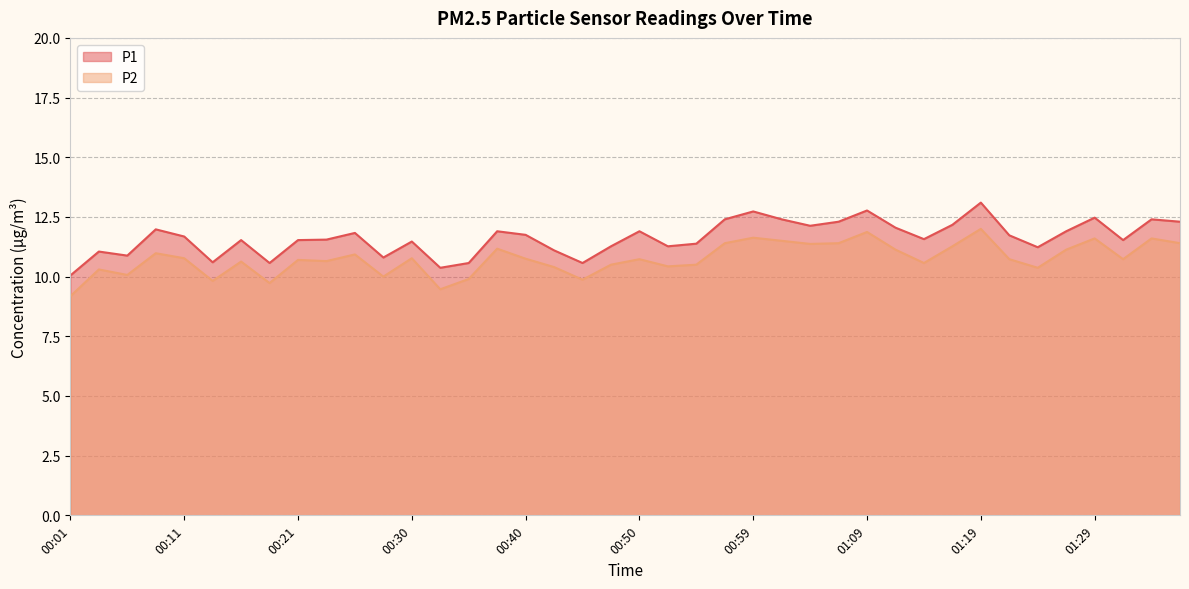

What is the approximate value of P2 at 01:24?

10.4